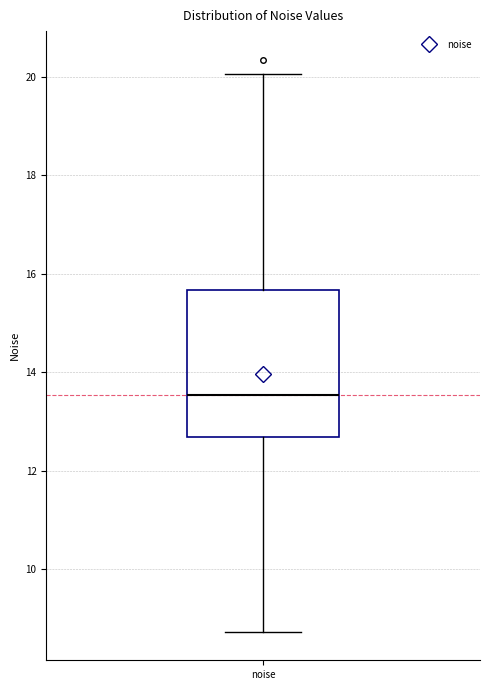

Transcribe this box plot: give where the median line is, the range the box spans, and where the two whiskers end, as read against the y-axis. The values are not printed on the chart, so give them approximately, as read against the axis.

median 13.6, box 12.6 to 15.6, whiskers 8.8 to 20.0